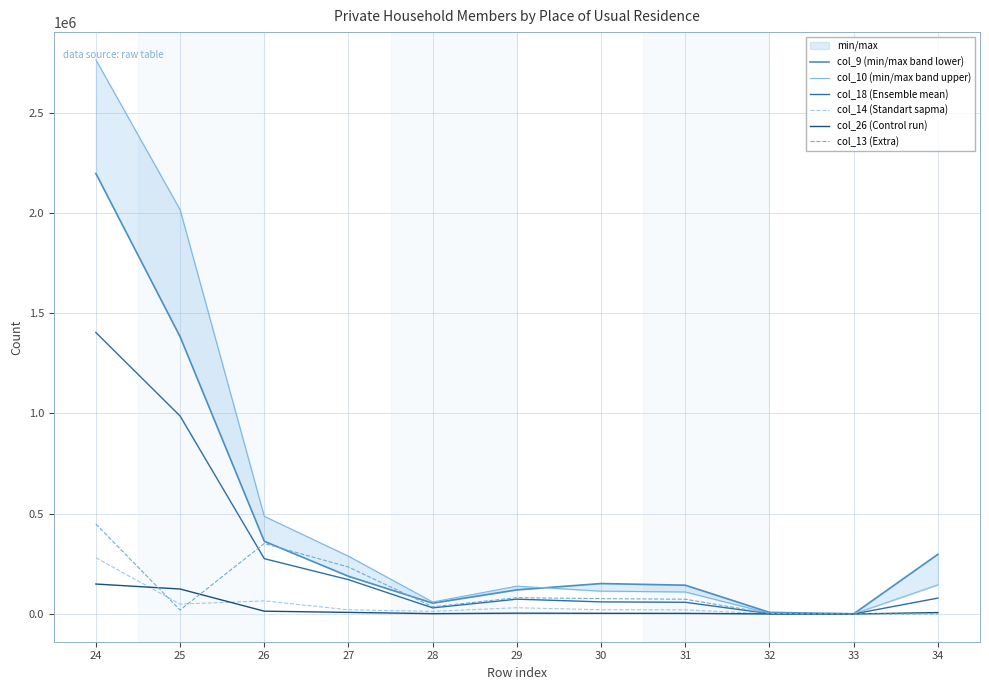

Which category has the highest value across all series?

24